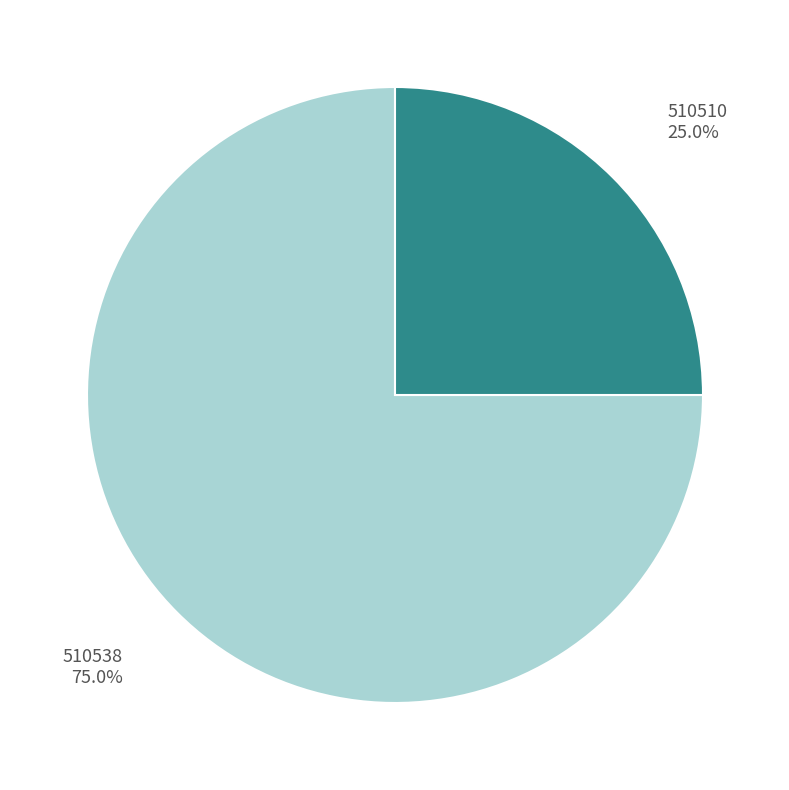

Combined, what portion of the pie is 510510 and 510538?

100.0%